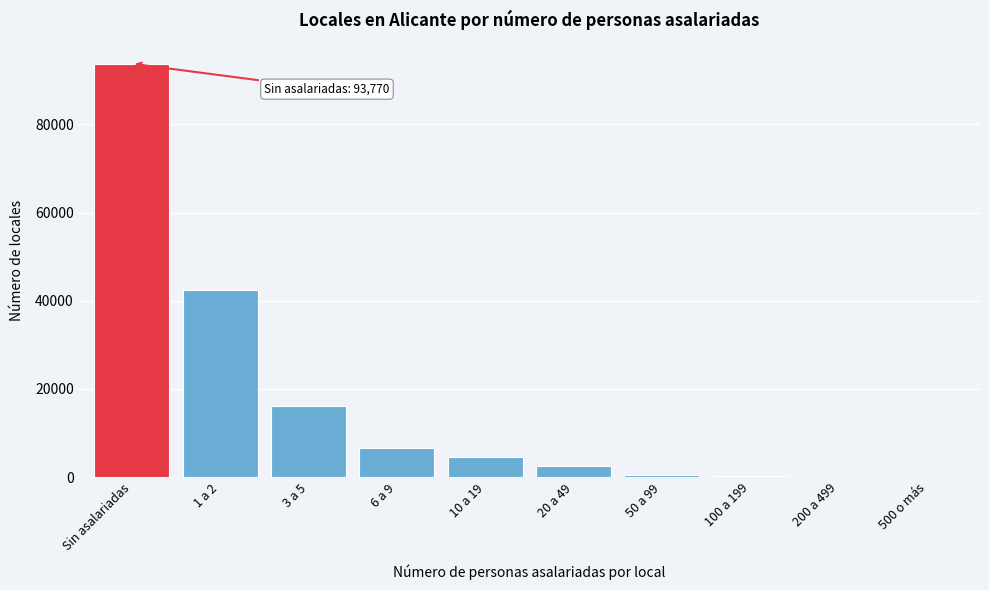

At which label is the value closest to 46898?

1 a 2